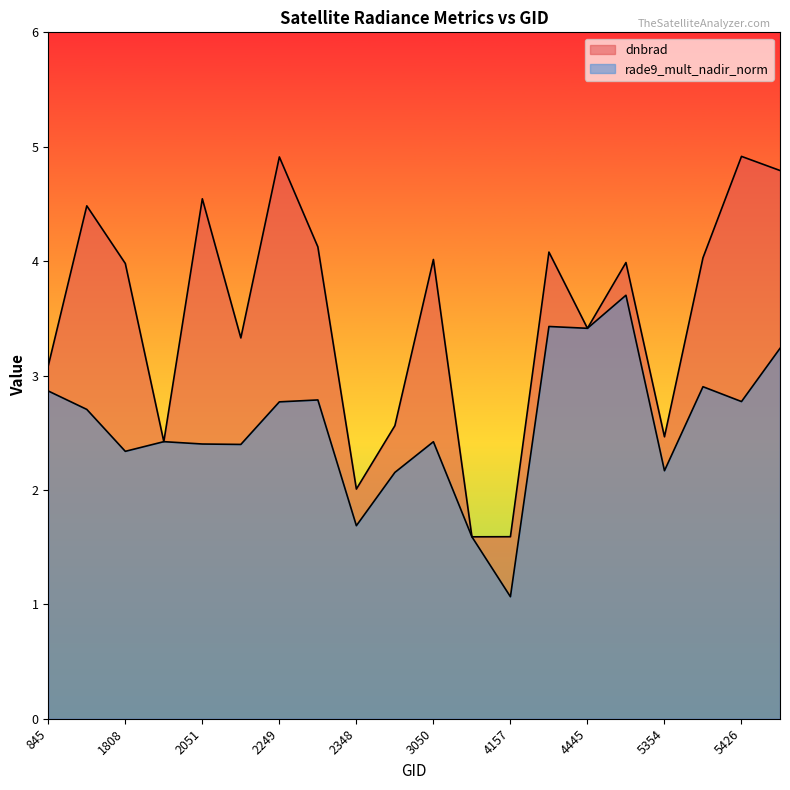

What is the value of the dnbrad point at the 16th from the left?

4.0